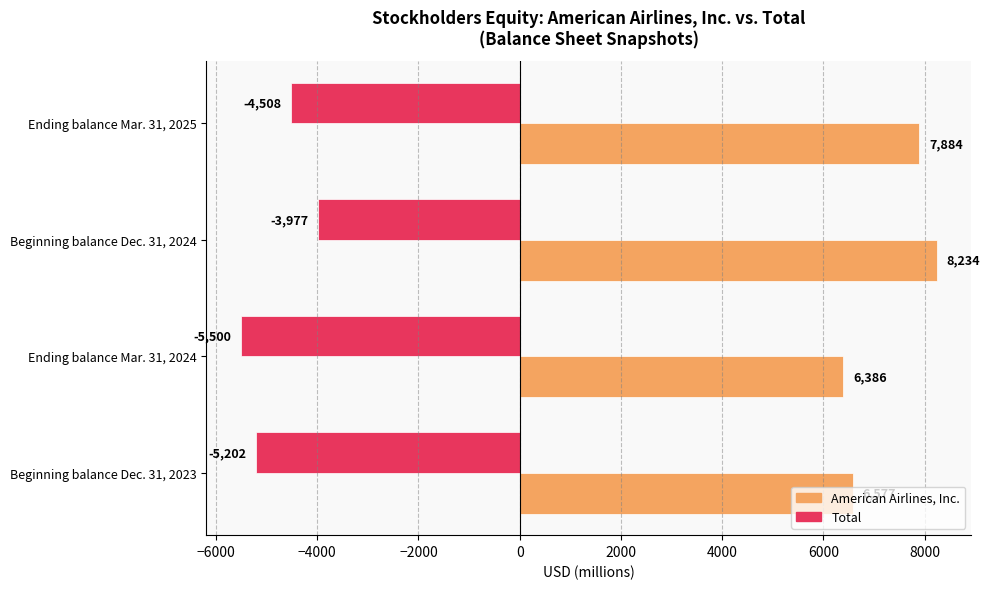

Which label corresponds to the smallest value in the chart?

Ending balance Mar. 31, 2024